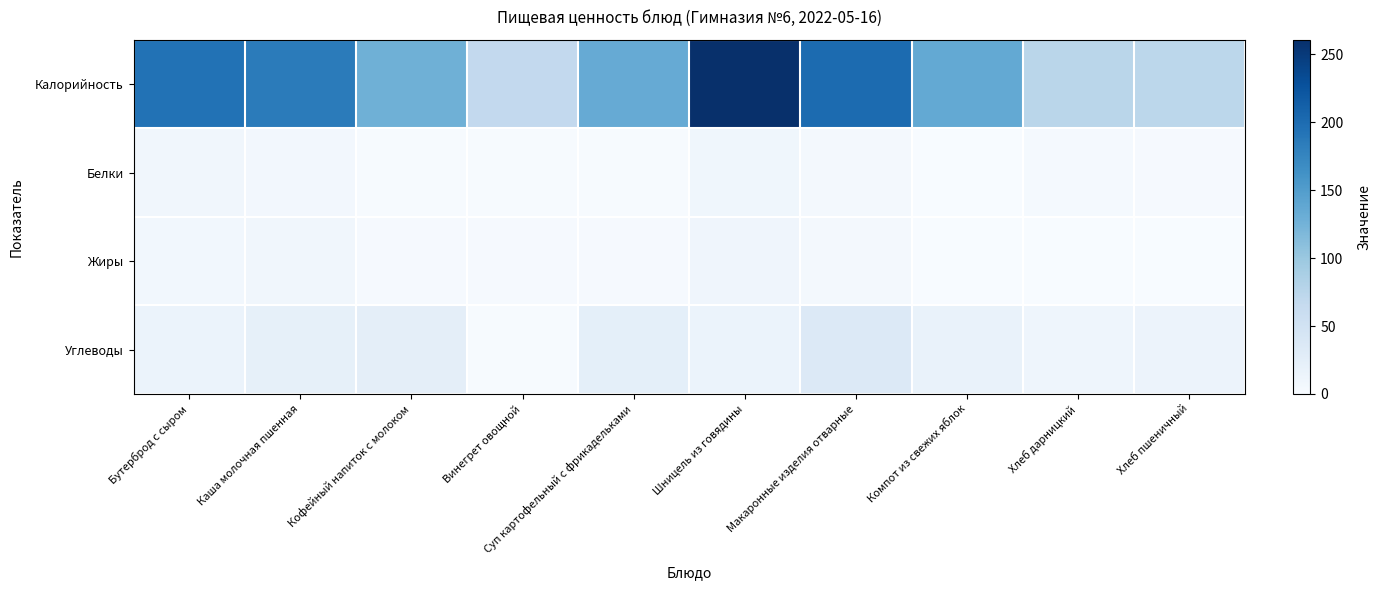

Which has a higher value, Хлеб пшеничный or Кофейный напиток с молоком?

Кофейный напиток с молоком